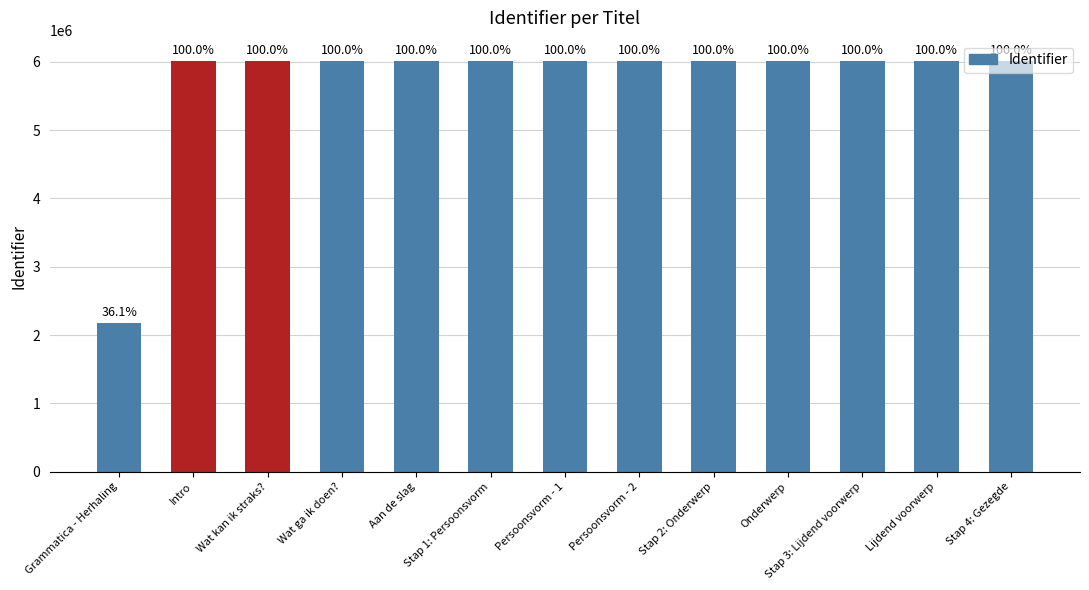

Are the bars horizontal?

No